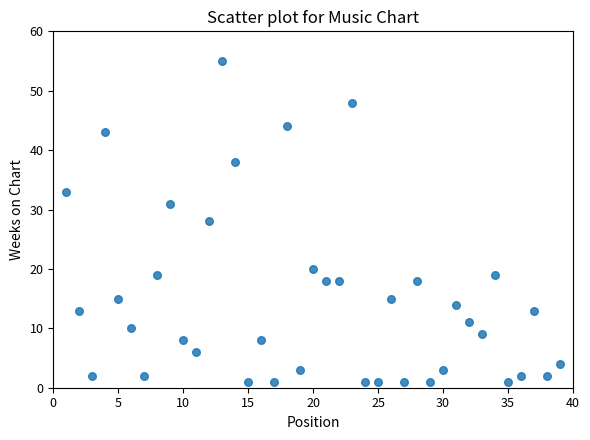

What is the range of X values (max minus min)?

38